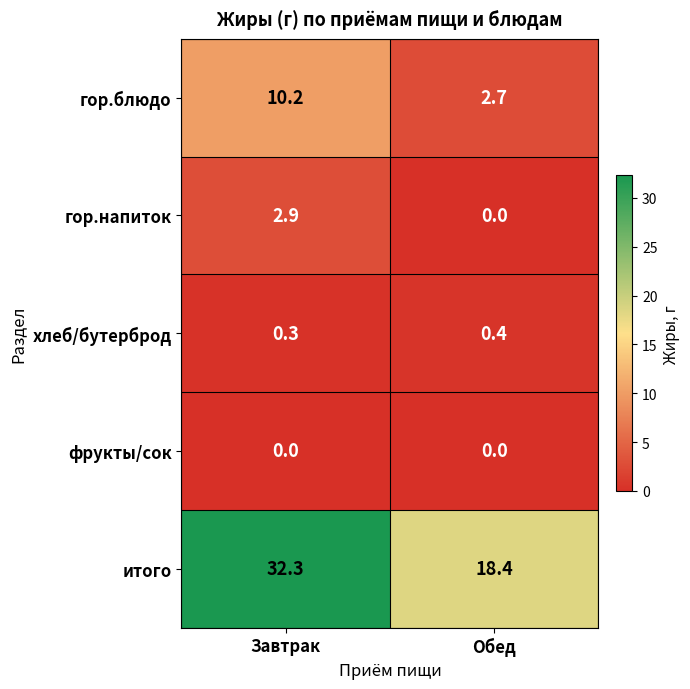

What is the sum of all итого values?

50.7